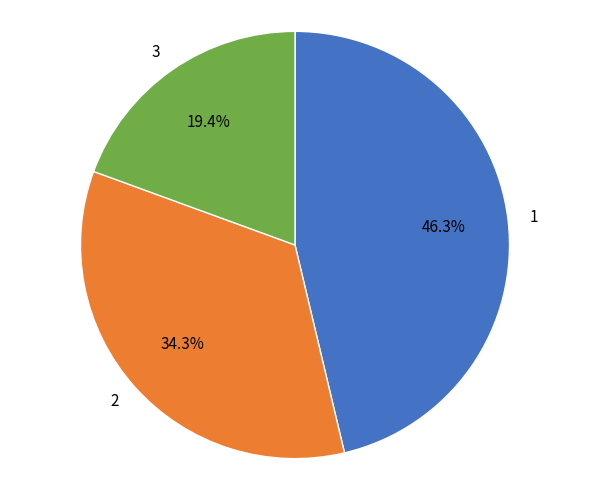

Does 2 represent more than half of the total?

No